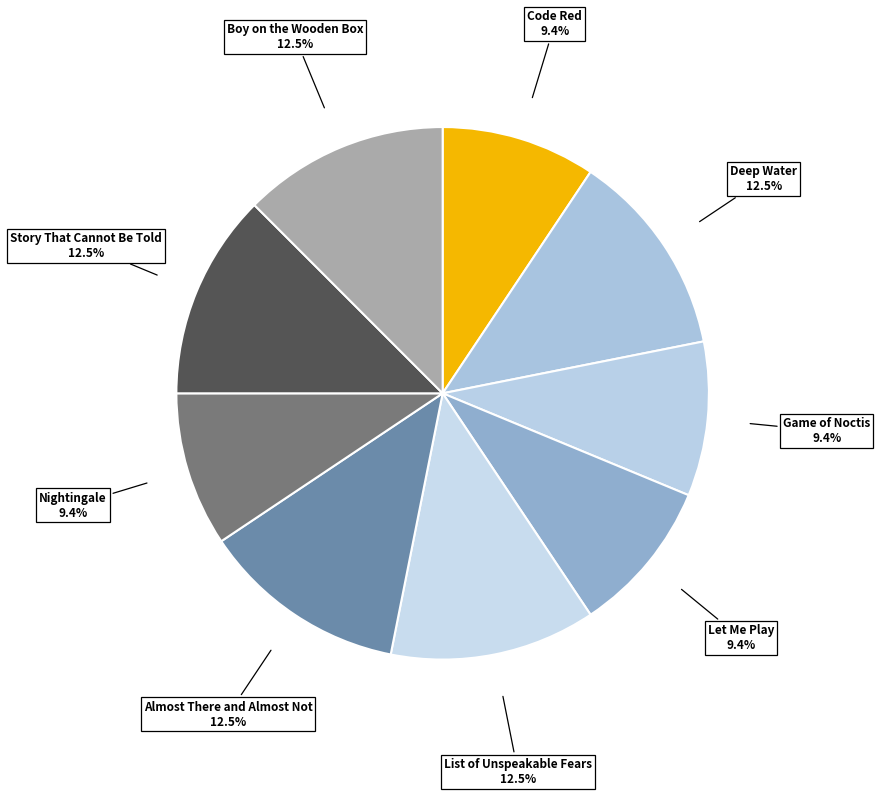

How many segments does this pie chart have?

9